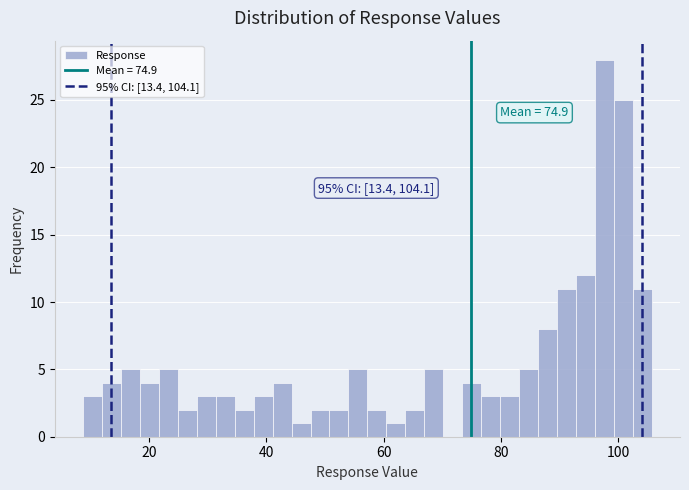

Read against the x-axis, roughly where is the centre of the tallest bar?

98